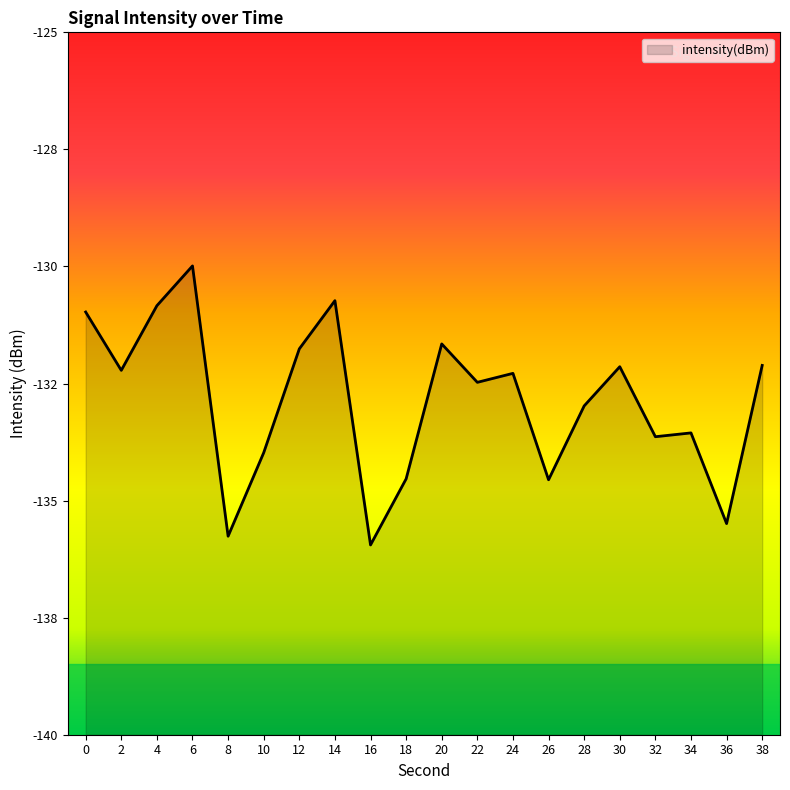

At which label is the value closest to -132?

38